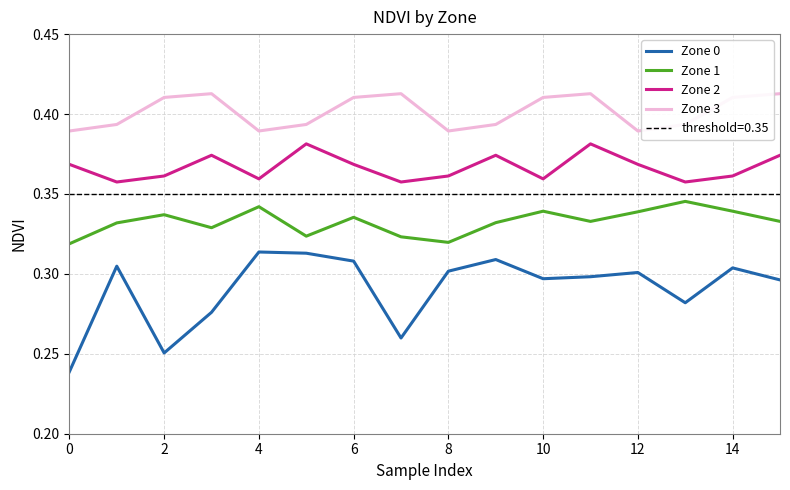

The value of Zone 0 at 14 is 0.3. True or false?

True